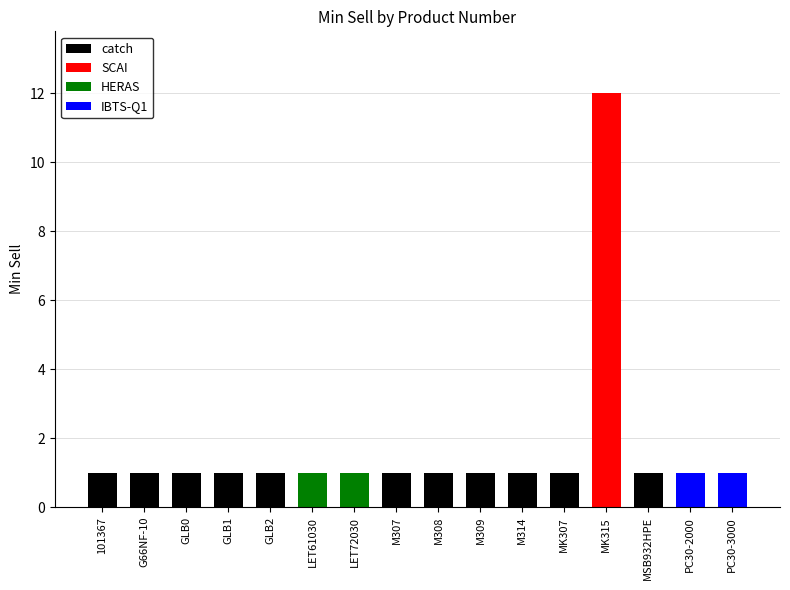

What is the minimum value shown in the chart?

1